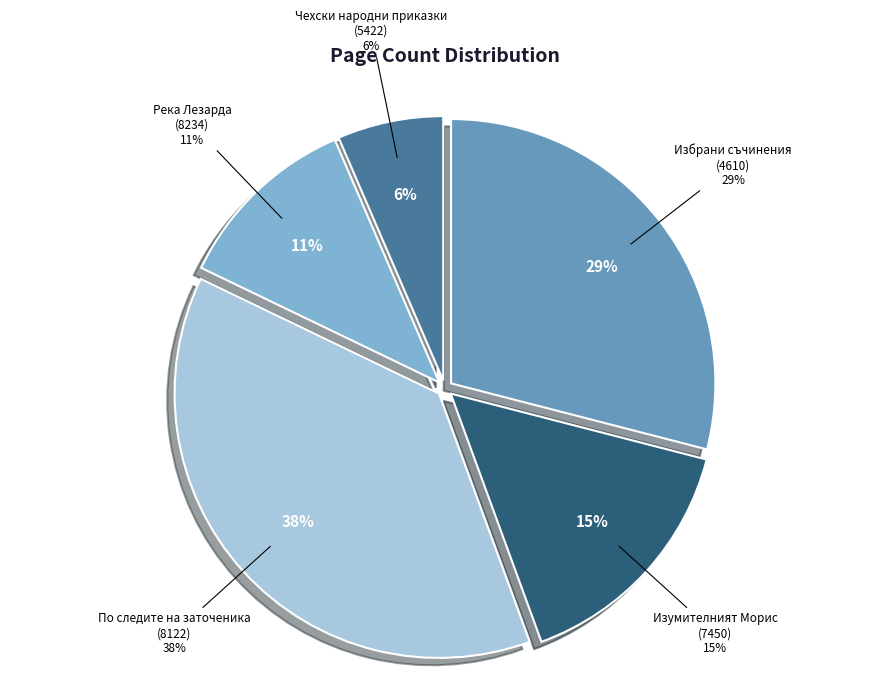

Does По следите на заточеника
(8122) represent more than half of the total?

No